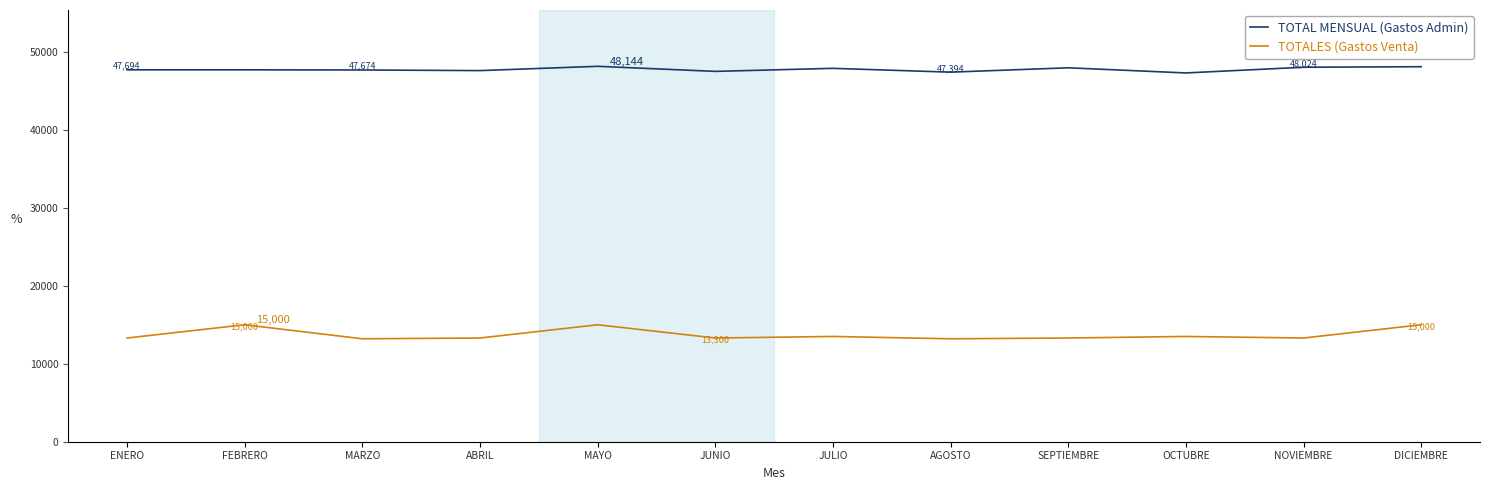

List the series in order of their overall mean, highest first.

TOTAL MENSUAL (Gastos Admin), TOTALES (Gastos Venta)